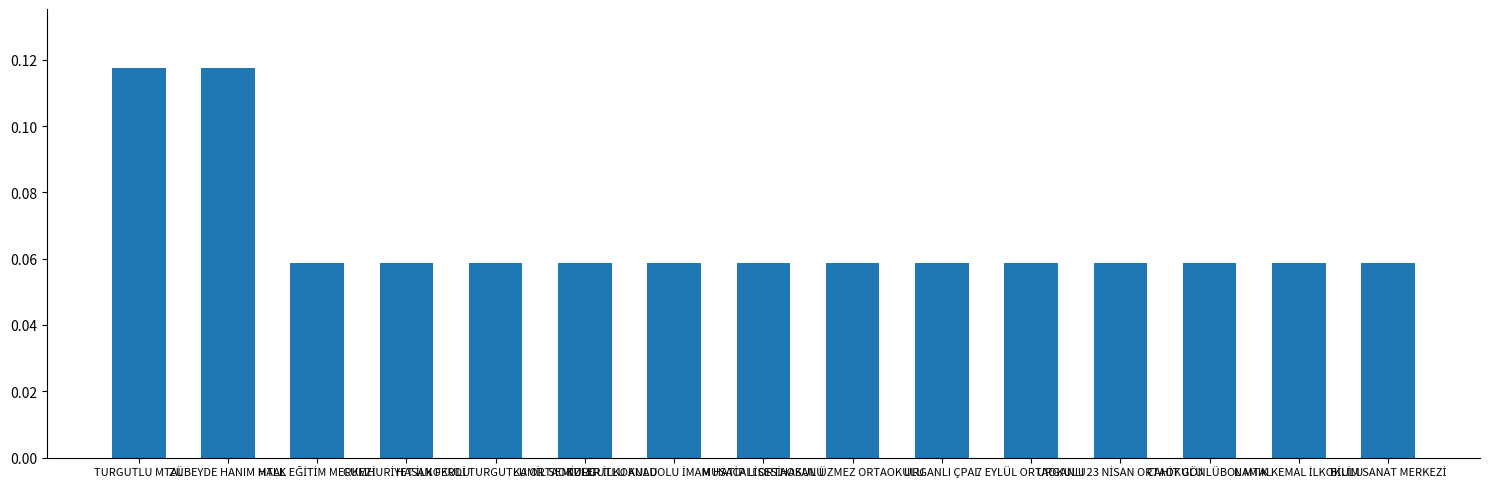

Count the values in the range 0 to 1.

15